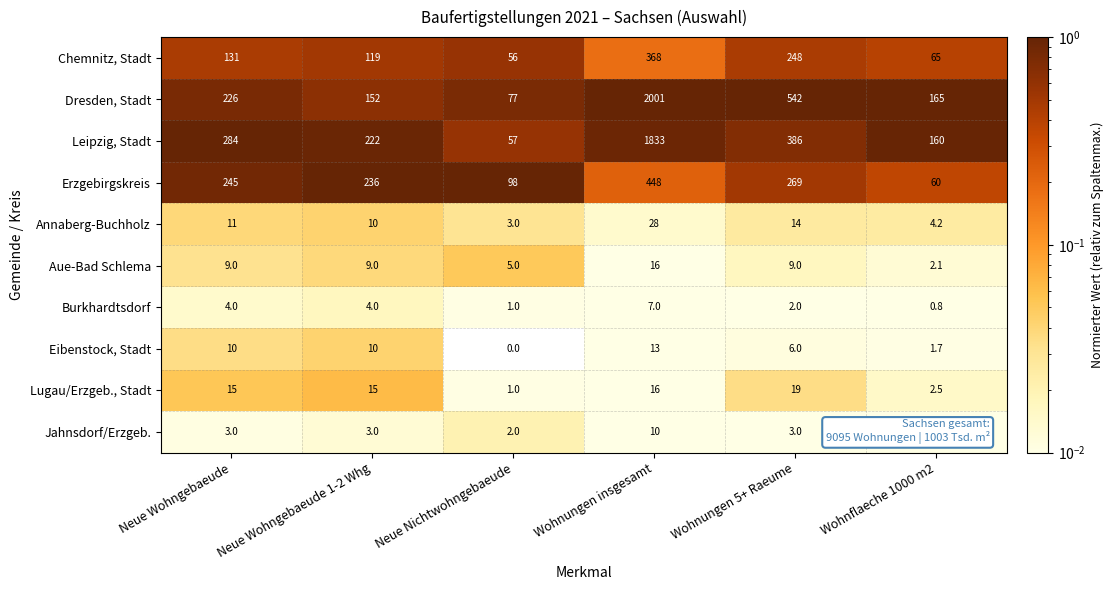

Which series has the widest spread of values?

Dresden, Stadt